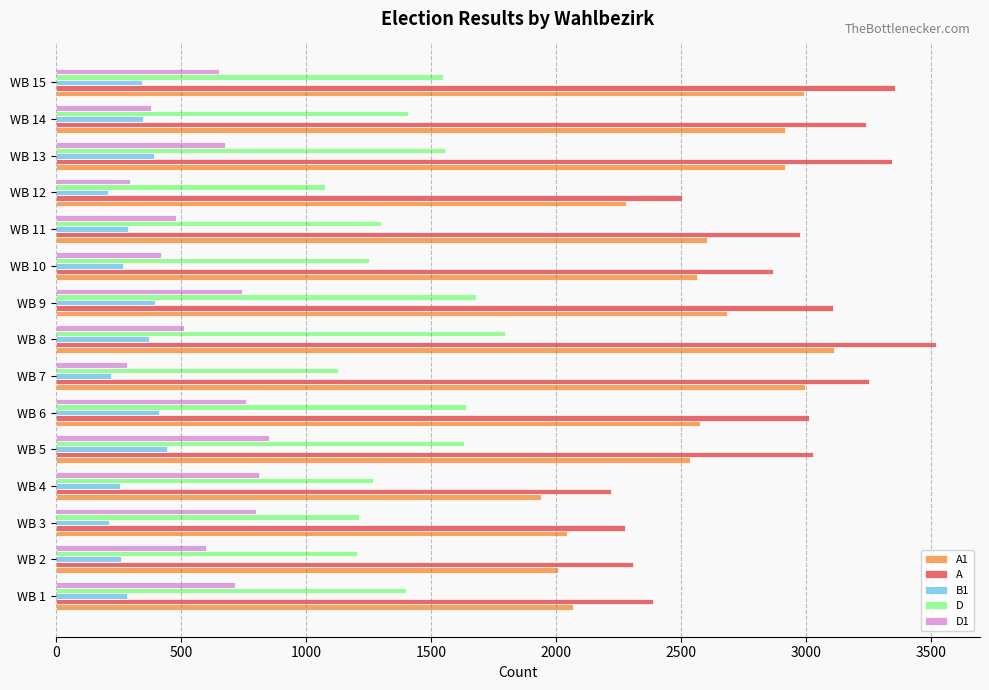

The value of A at WB 11 is 1714. True or false?

False